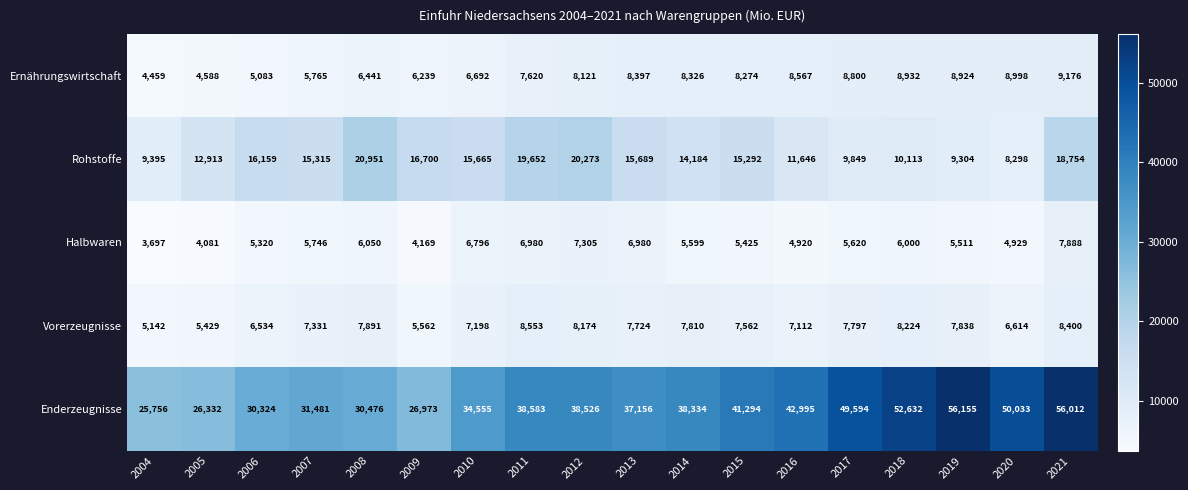

Between 2014 and 2015, which series saw the biggest shift?

Enderzeugnisse